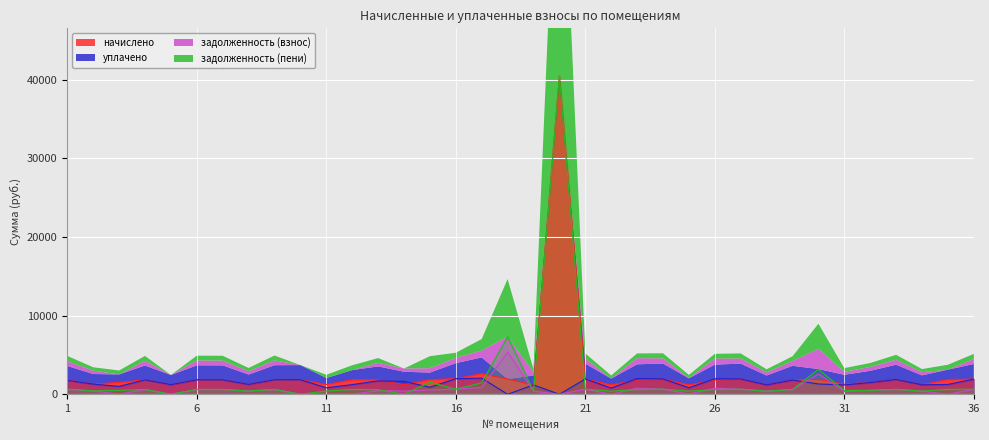

Where is начислено nearest to the value 20819?

17